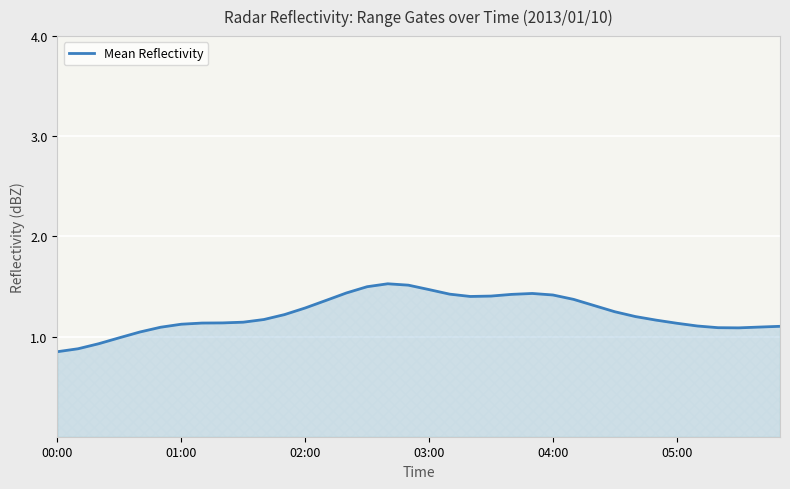

What is the maximum value shown in the chart?

1.5